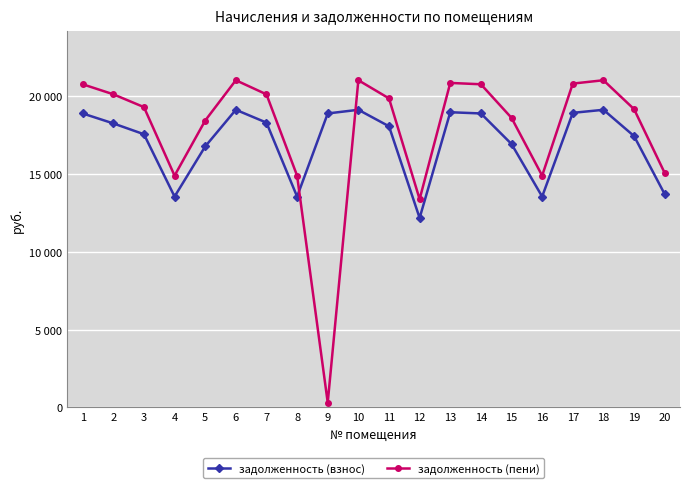

Rank the series by their maximum value, from lowest to highest.

задолженность (взнос), задолженность (пени)